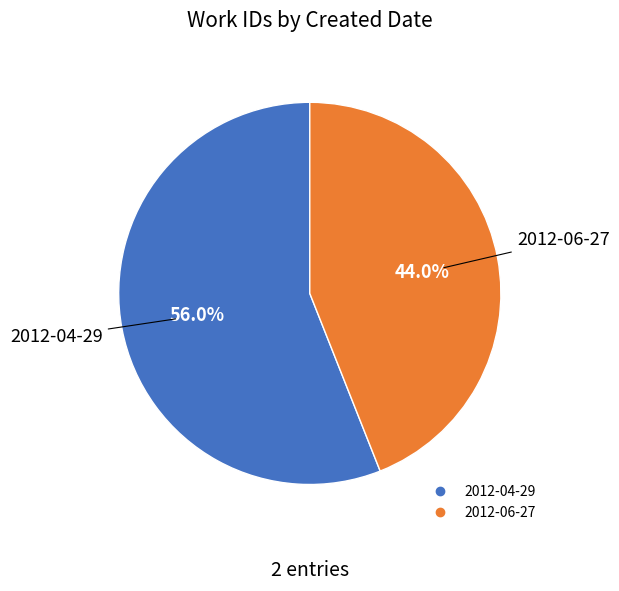

How many segments does this pie chart have?

2